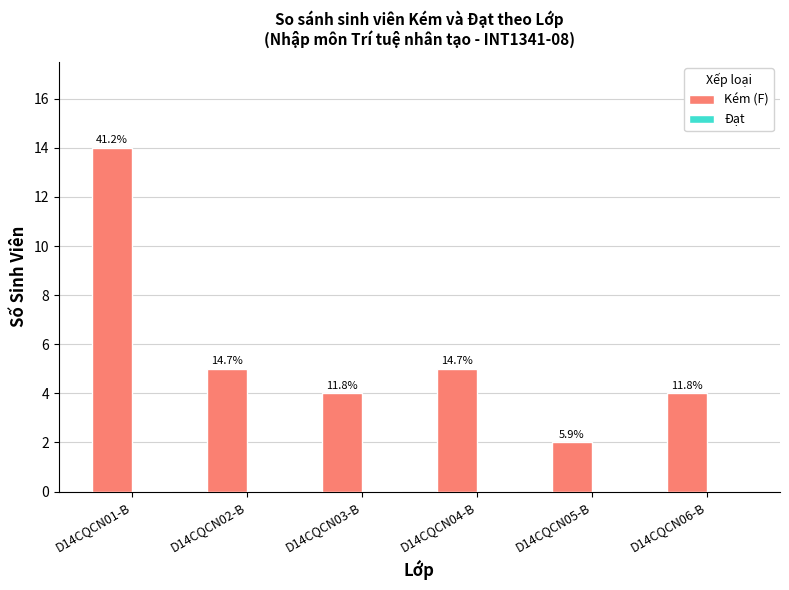

How many bars are there in total?

6